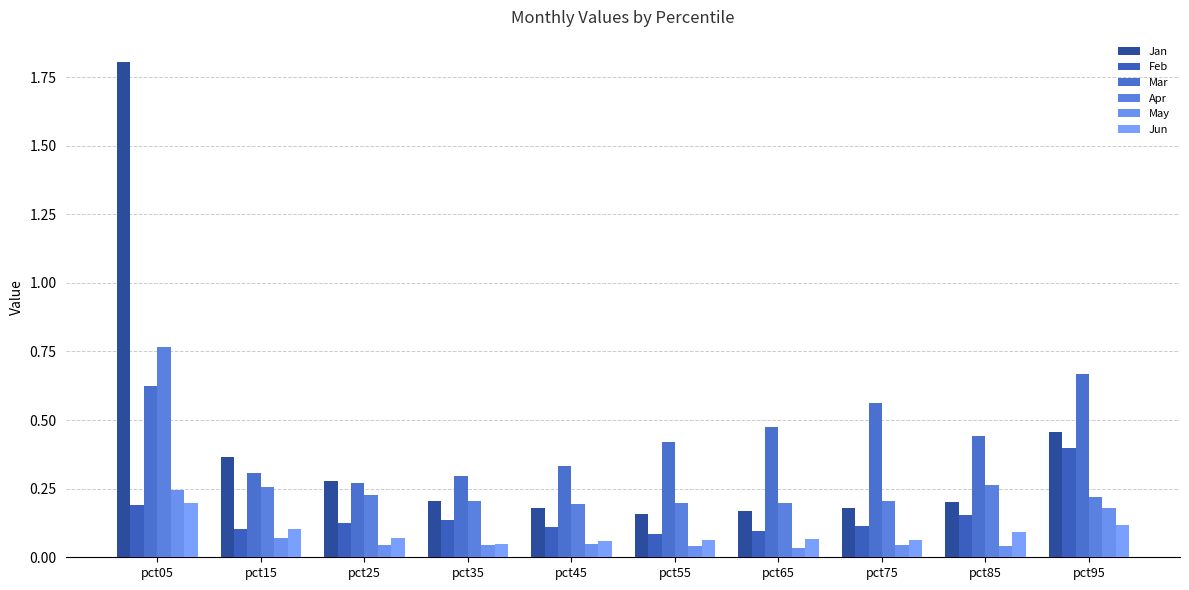

Which label corresponds to the largest value in the chart?

pct05